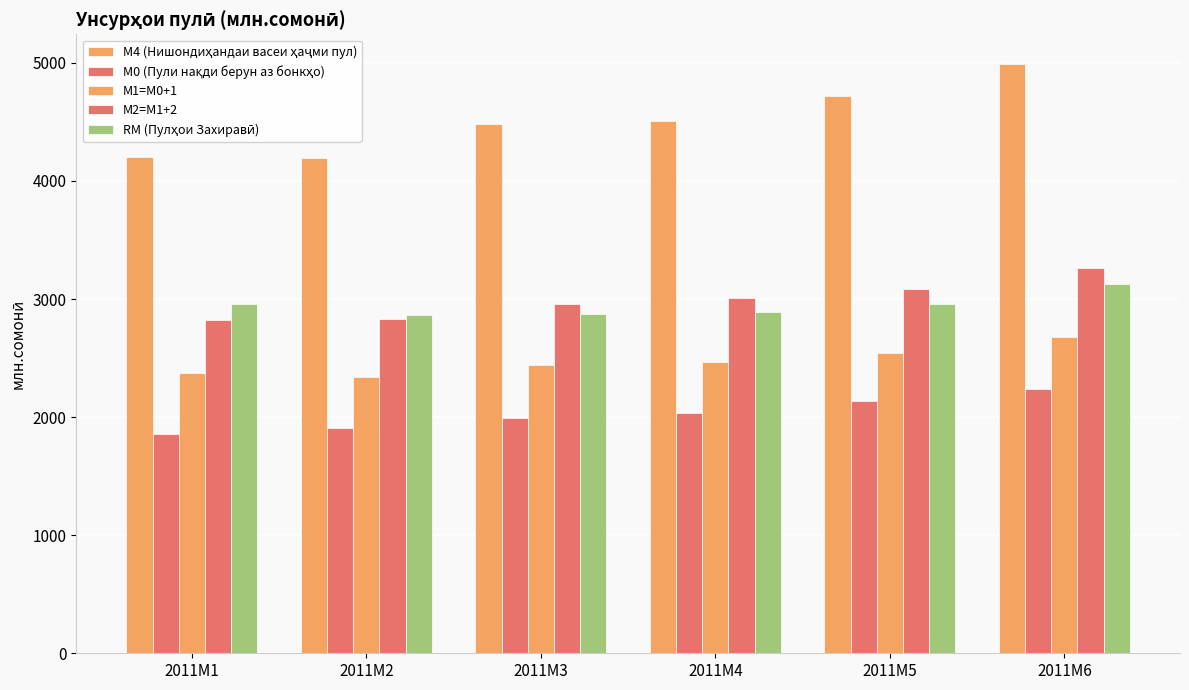

How many bars are there in total?

30